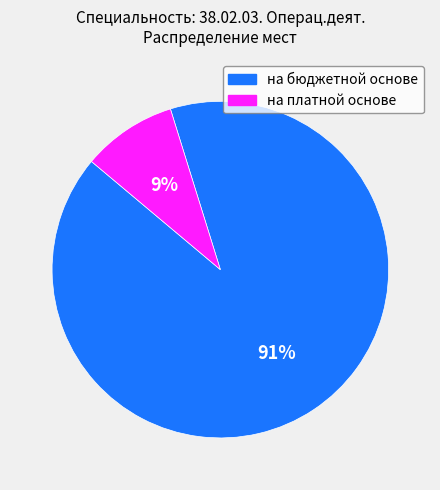

Is it true that на бюджетной основе is 79% of the pie?

False